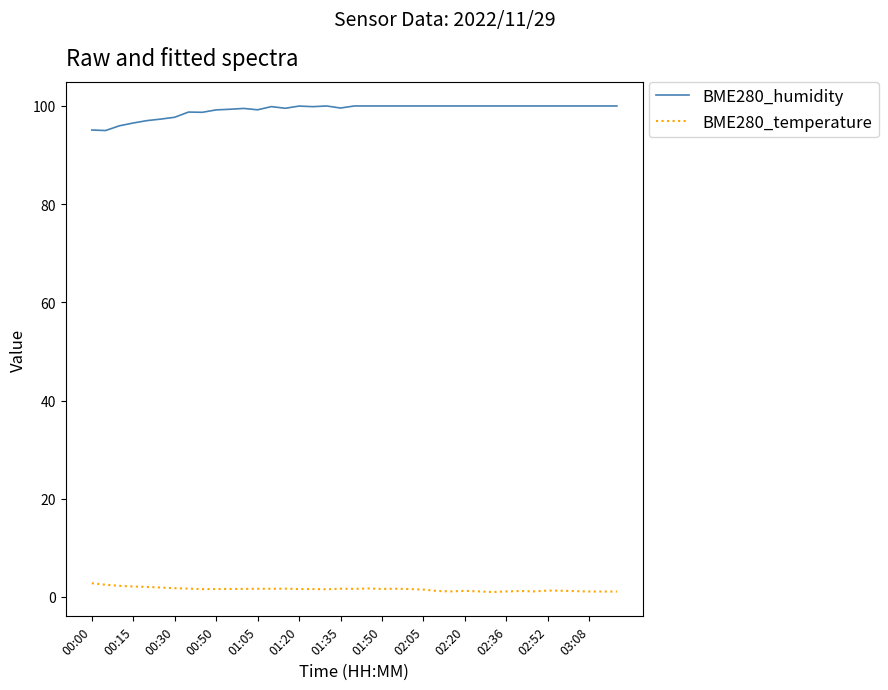

What is the difference between the maximum and minimum values in the BME280_humidity series?

5.0